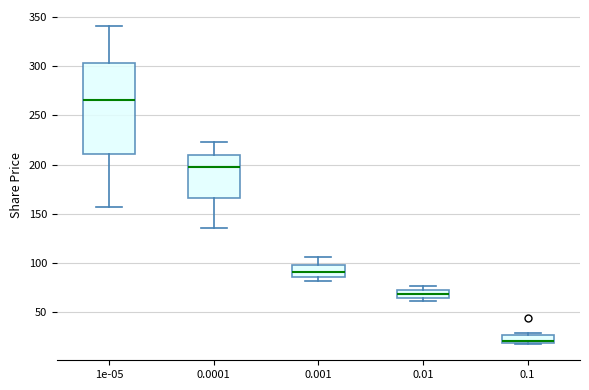

Where is the lower edge of the box at x = 0.1 on the y-axis? The values are not printed on the chart, so give them approximately, as read against the axis.

20